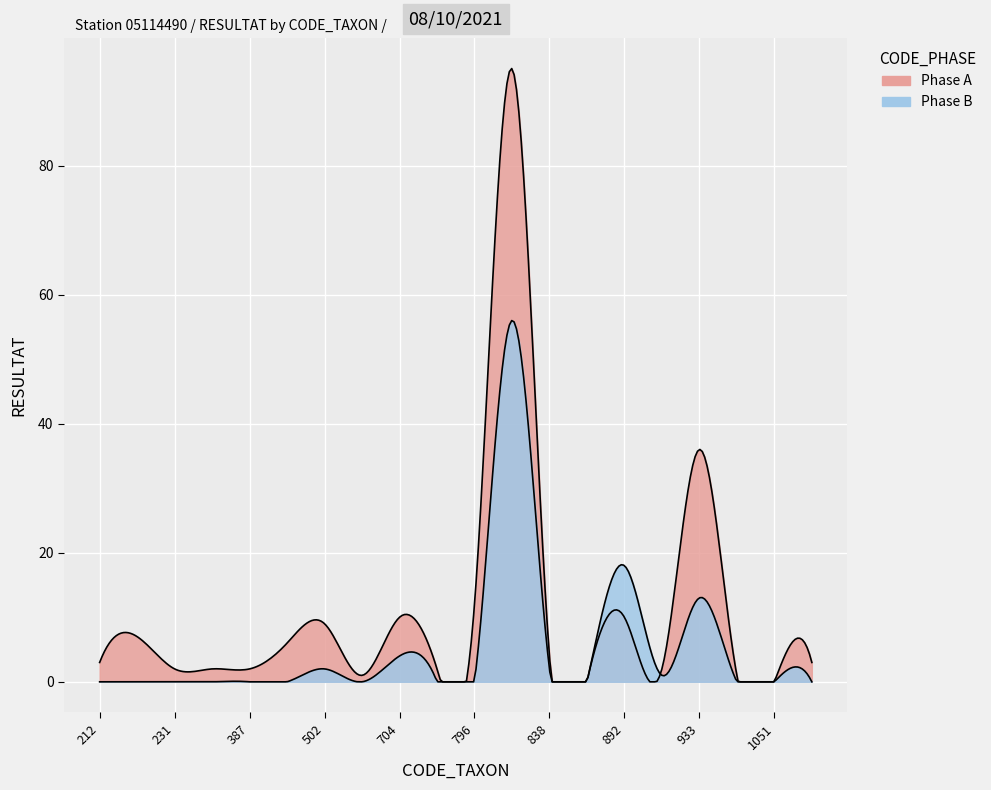

How many series are shown in this chart?

2